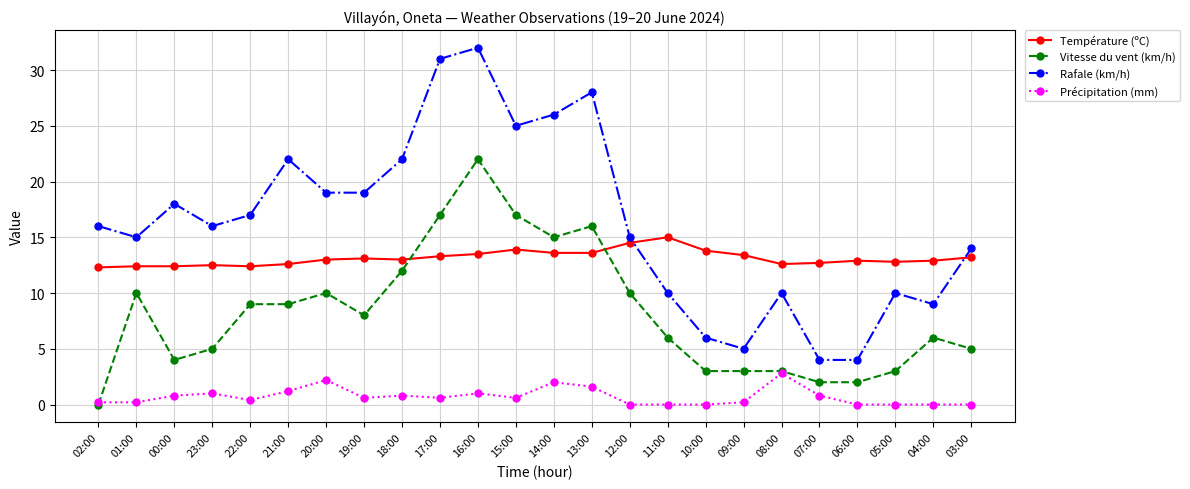

True or false: Rafale (km/h) has more than 0 points higher than both neighbors.

True